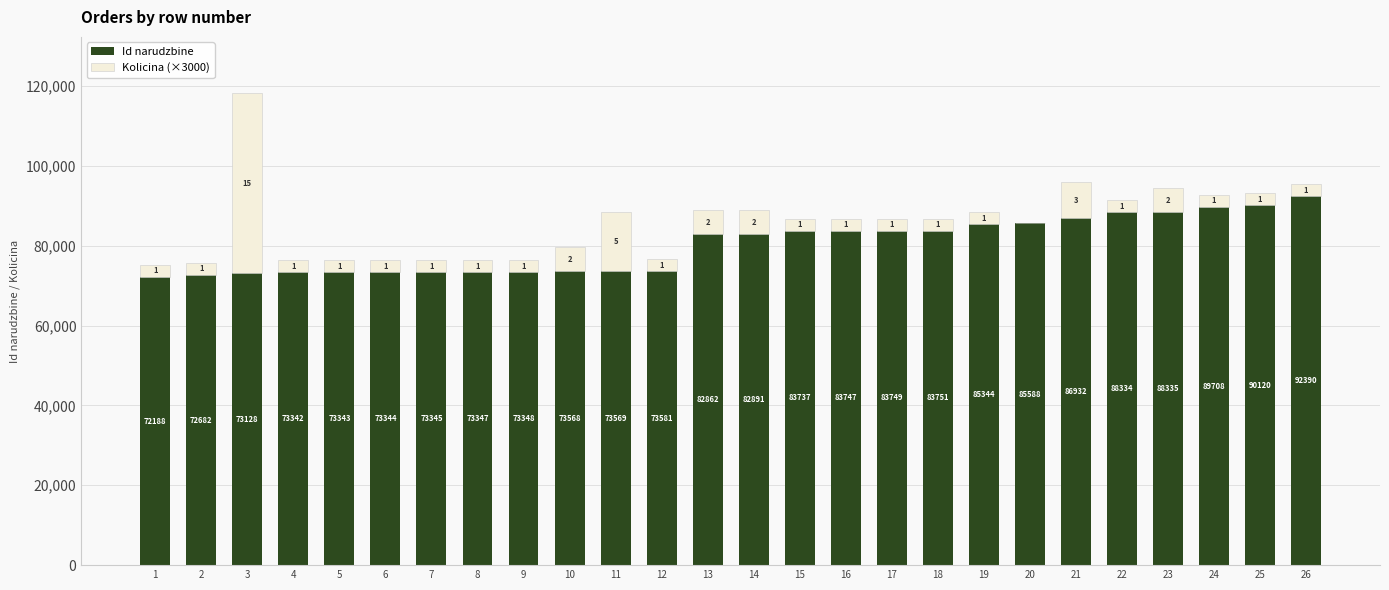

The Id narudzbine series shows 117270 at 21. True or false?

False